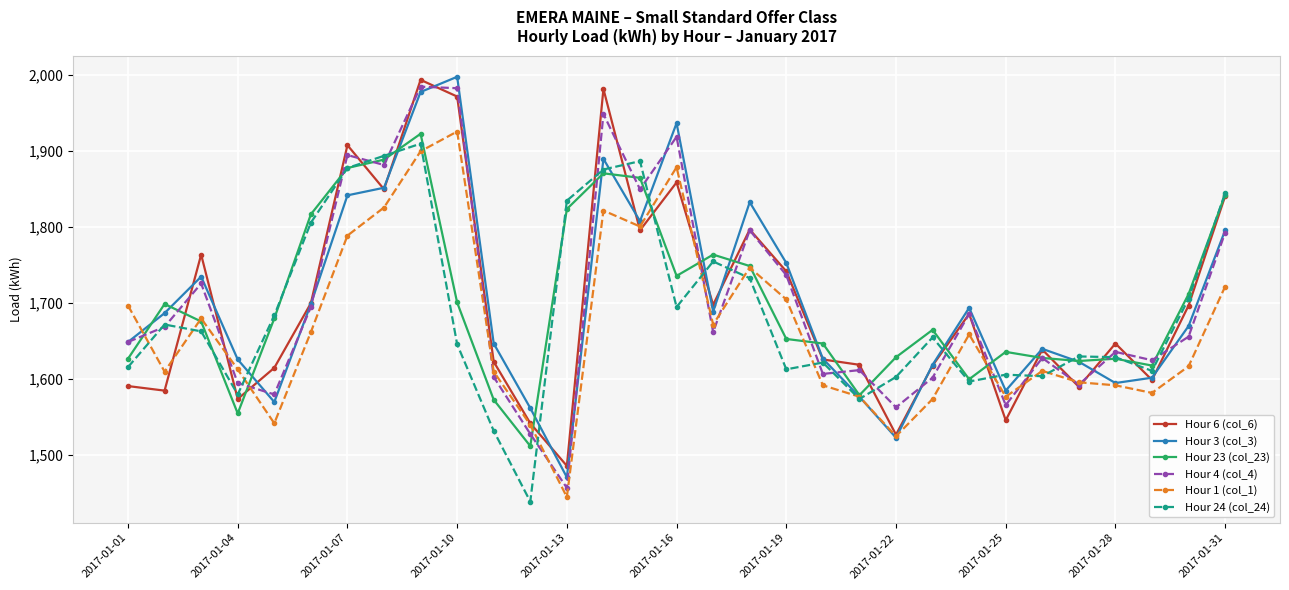

What is the maximum value for Hour 24 (col_24)?

1910